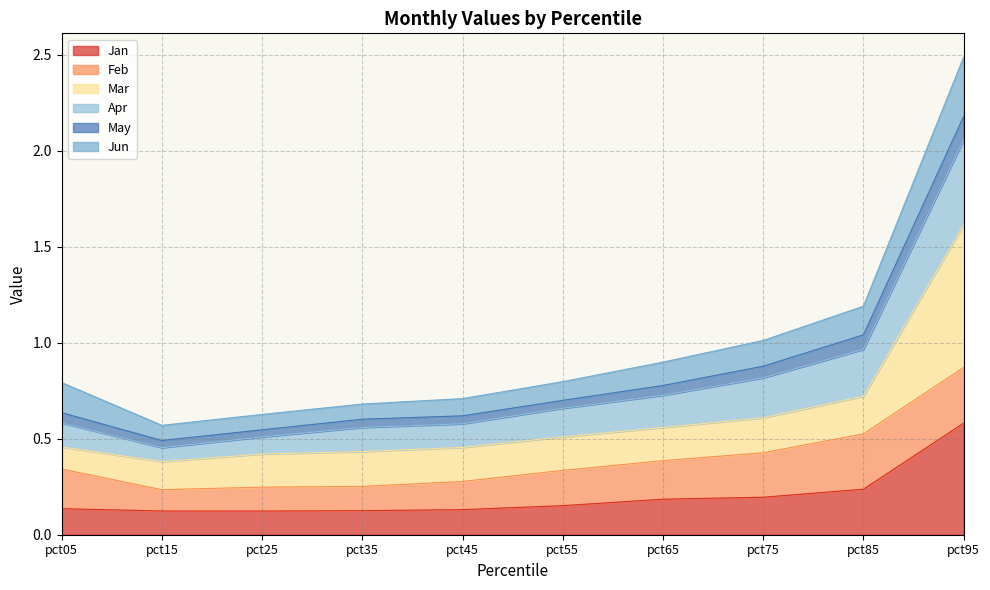

Does the chart have visible grid lines?

Yes